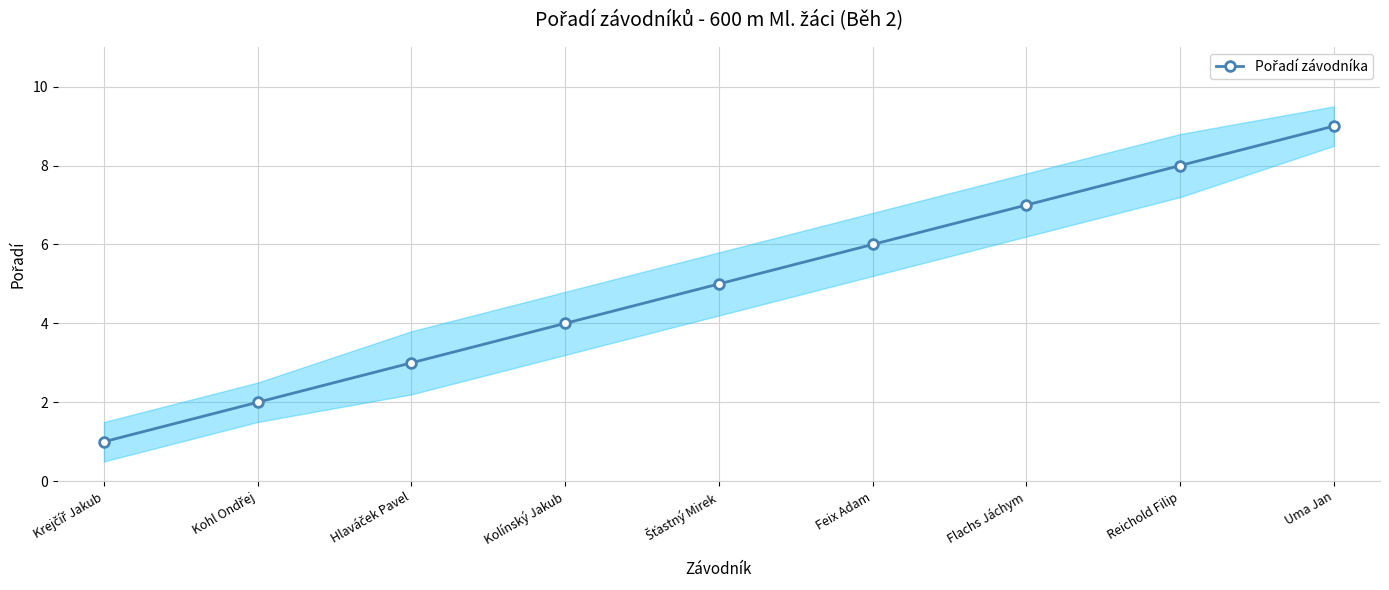

What is the ratio of the value at Kohl Ondřej to the value at Uma Jan?

0.2